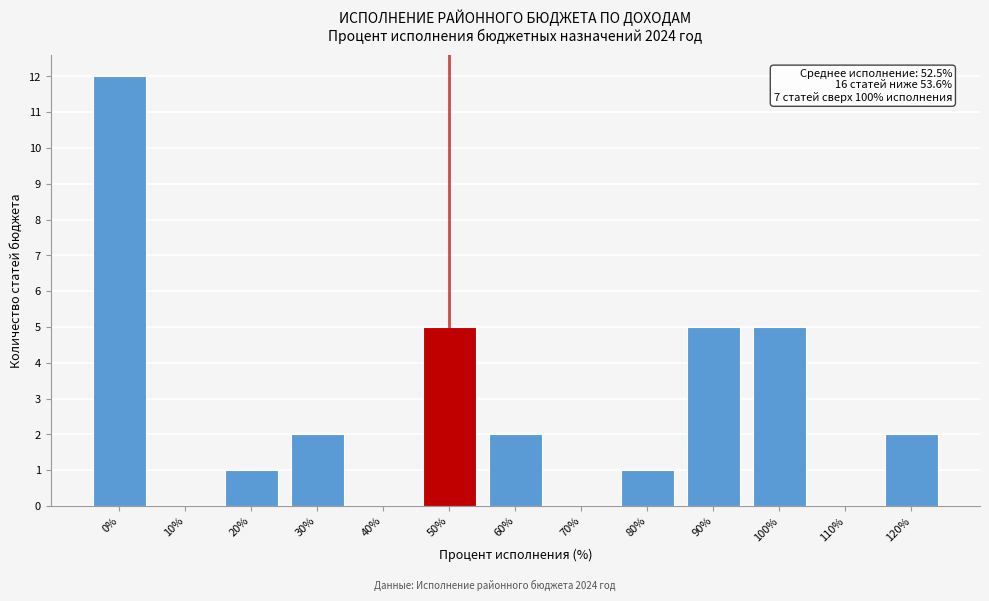

Reading right to left, list all the values displayed in this chart.

120%=2	110%=0	100%=5	90%=5	80%=1	70%=0	60%=2	50%=5	40%=0	30%=2	20%=1	10%=0	0%=12